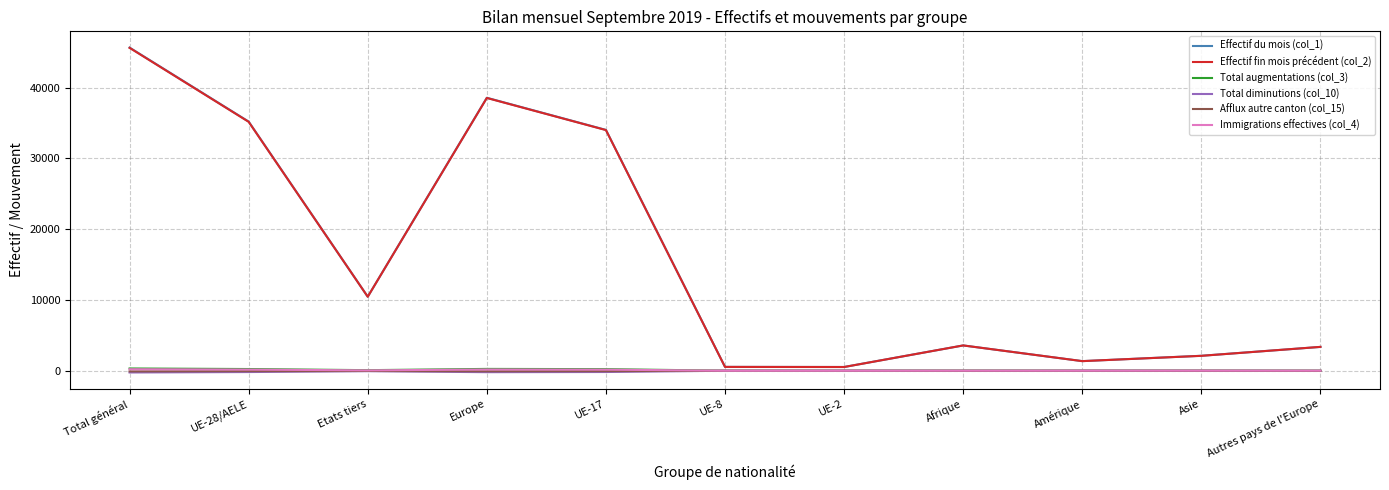

True or false: Effectif du mois (col_1) and Total diminutions (col_10) cross at least once.

False